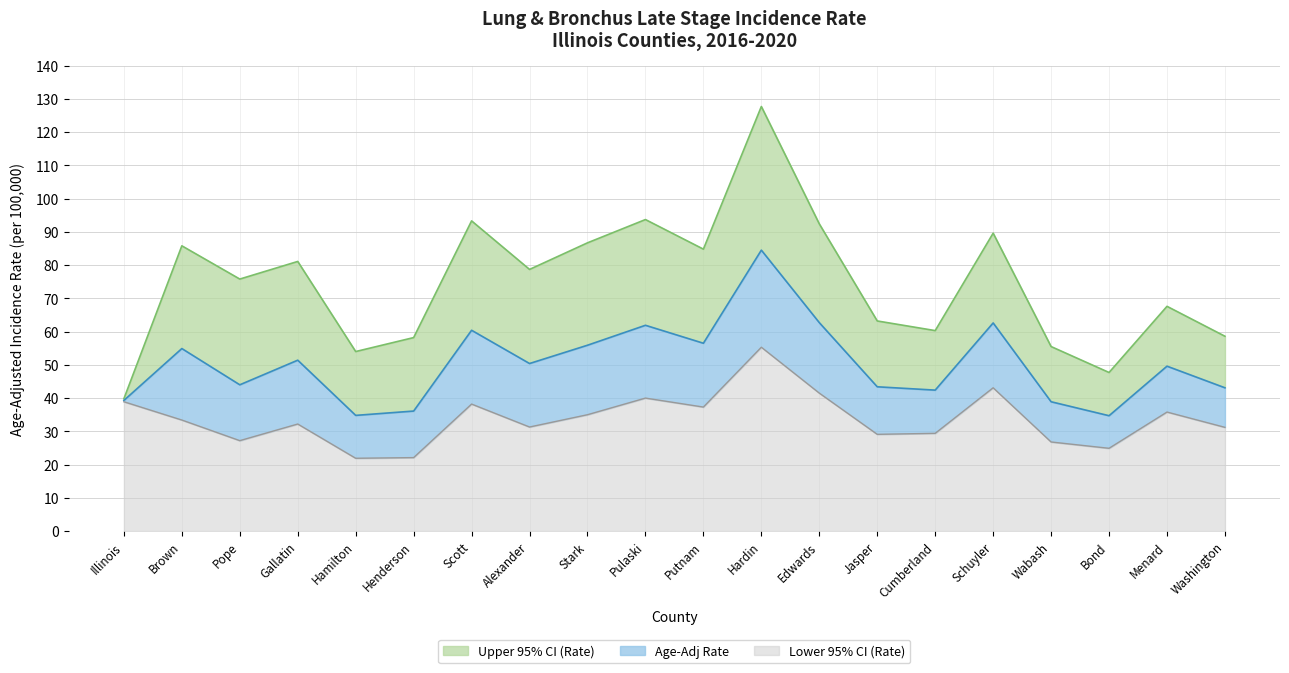

What is the difference between the maximum and minimum values in the Lower 95% CI (Rate) series?

33.4